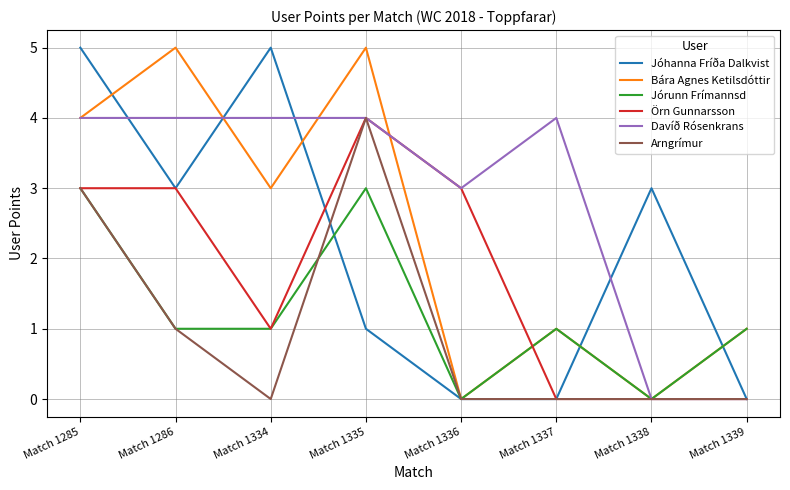

At how many categories does at least one series exceed 0?

8